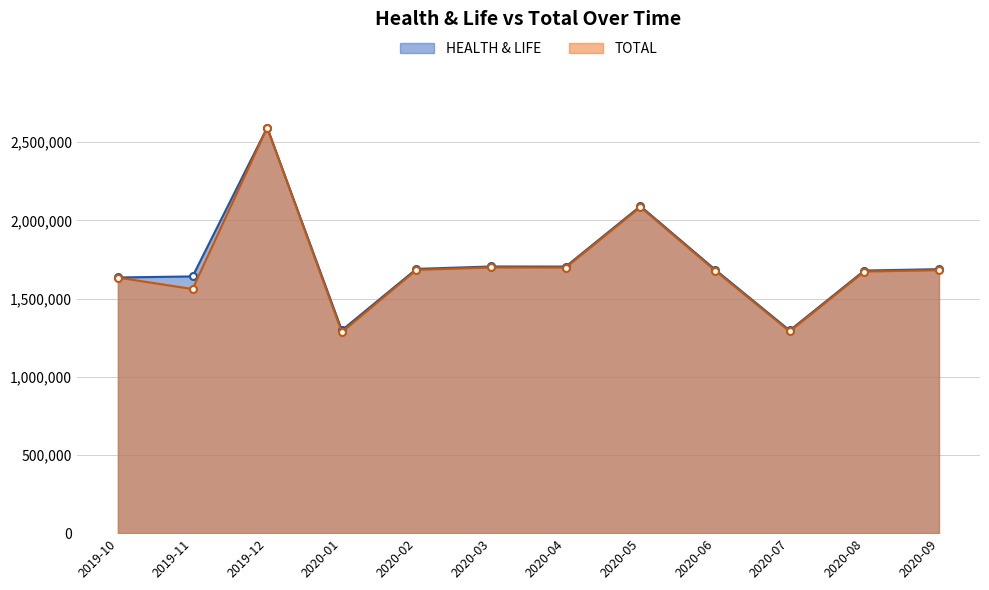

True or false: HEALTH & LIFE has more than 0 points higher than both neighbors.

True